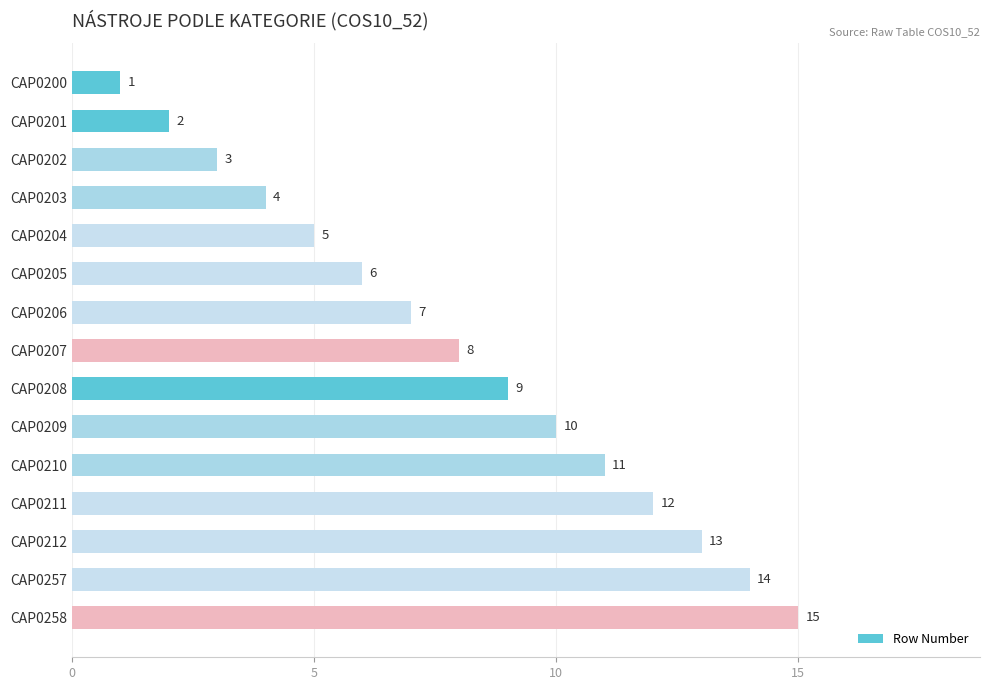

What is the value of the 6th bar from the top?

6